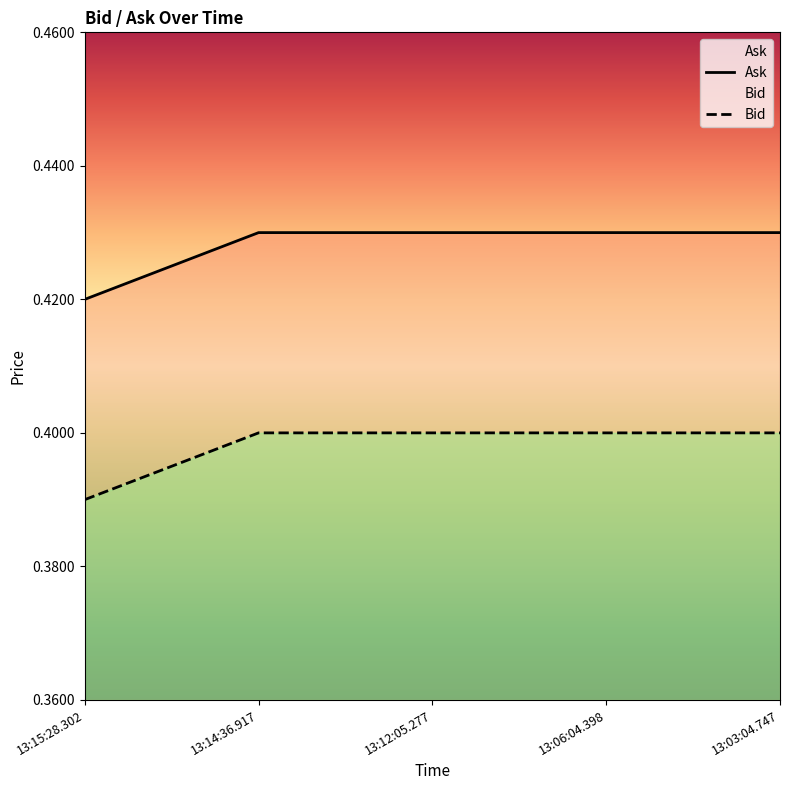

How many lines are shown in the chart?

2